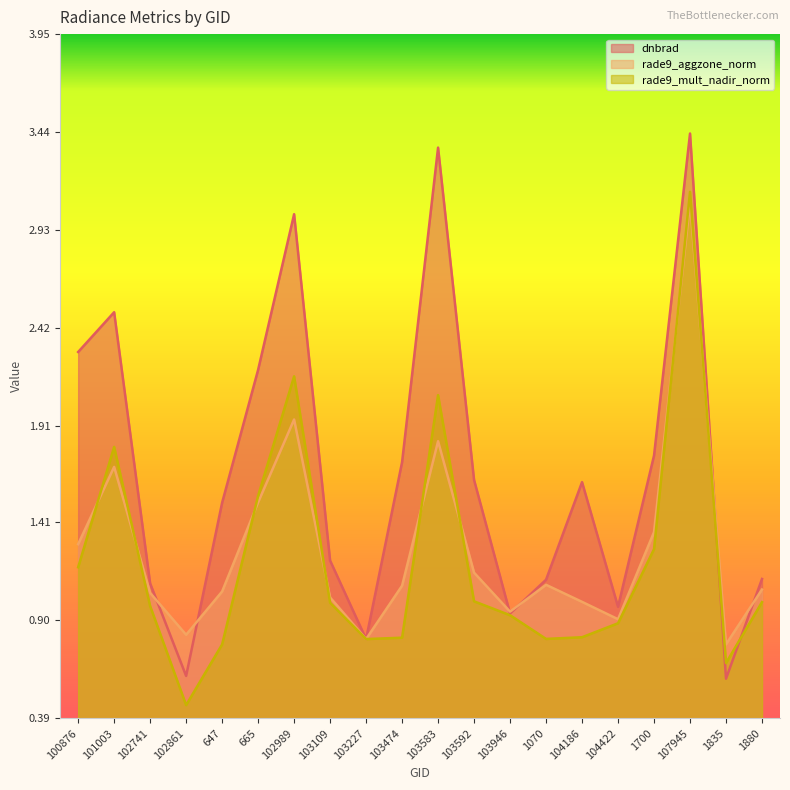

How many lines are shown in the chart?

3